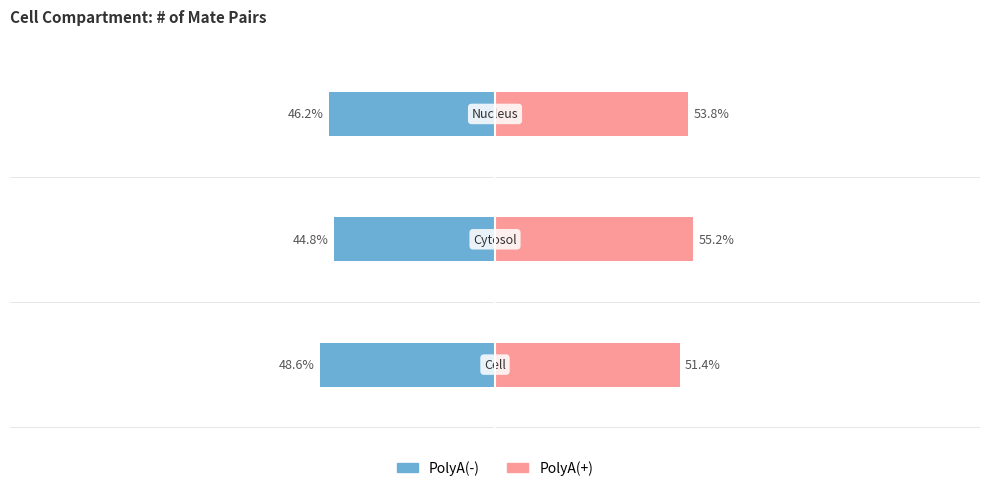

Read the PolyA(+) value at 0.

51.4